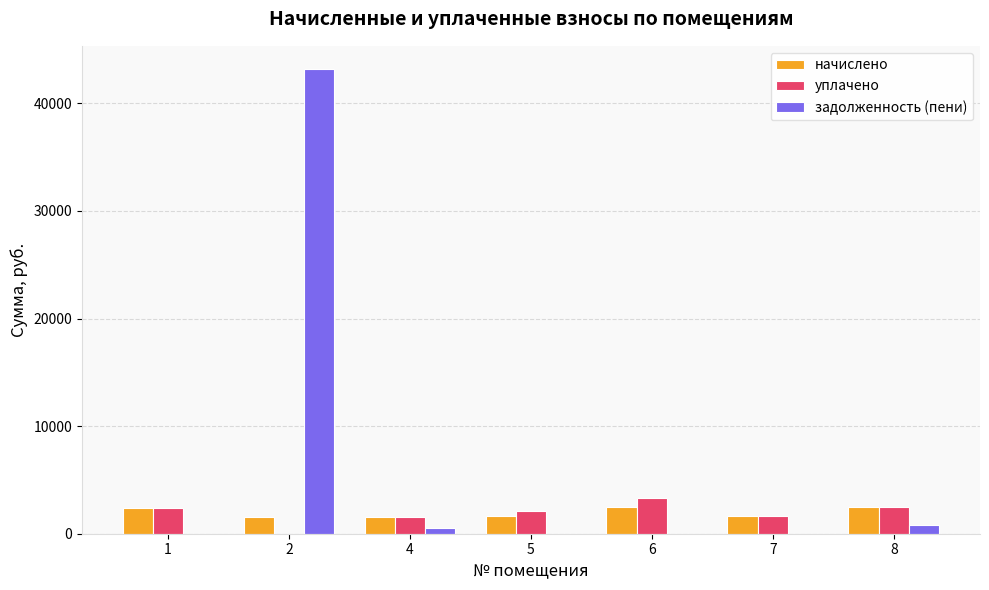

What is the greatest value displayed?

43182.3